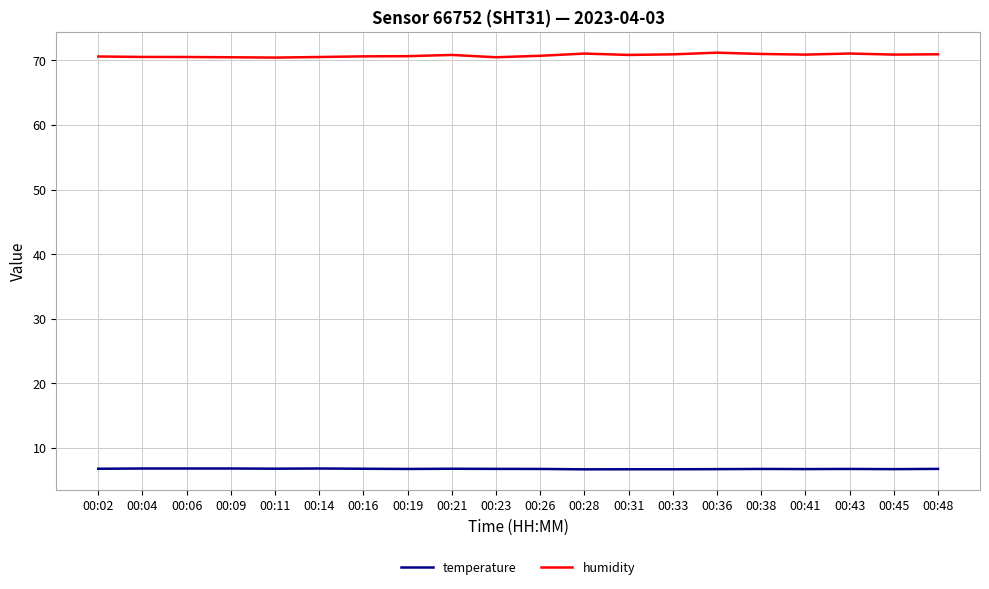

What is the spread (max minus min) of values at 00:02?

63.8